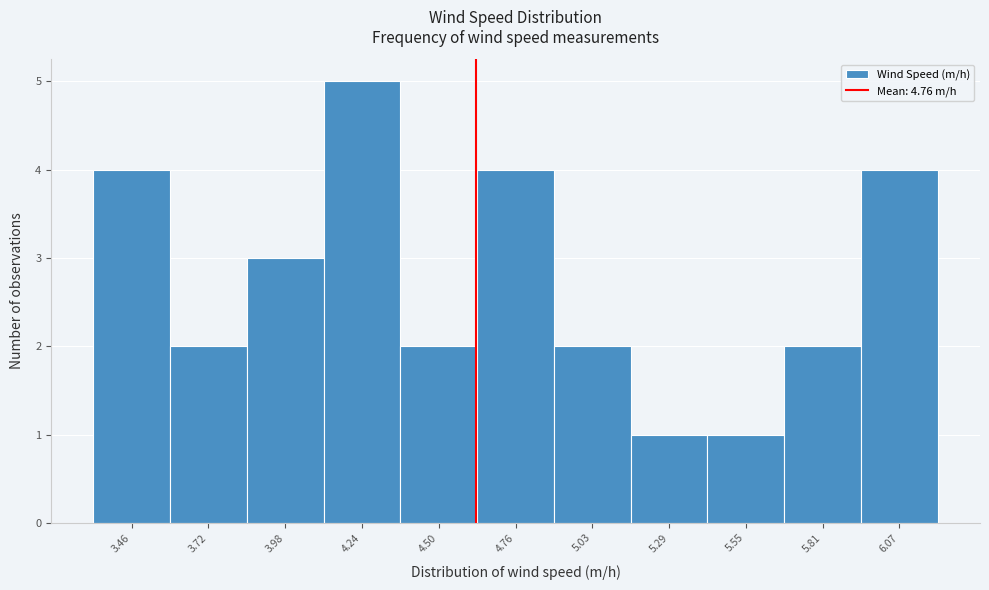

Reading right to left, transcribe all the data shown in this chart.

6.07=4	5.81=2	5.55=1	5.29=1	5.03=2	4.76=4	4.50=2	4.24=5	3.98=3	3.72=2	3.46=4